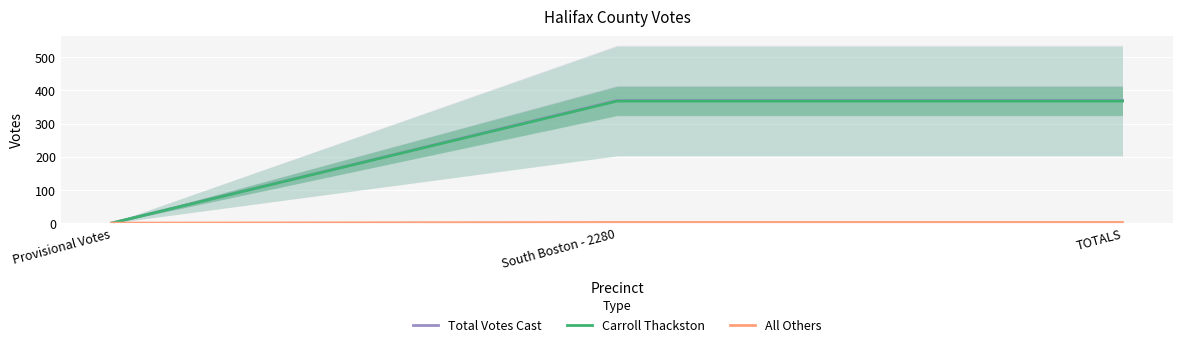

At Provisional Votes, list the series in order from smallest to largest.

Total Votes Cast, Carroll Thackston, All Others